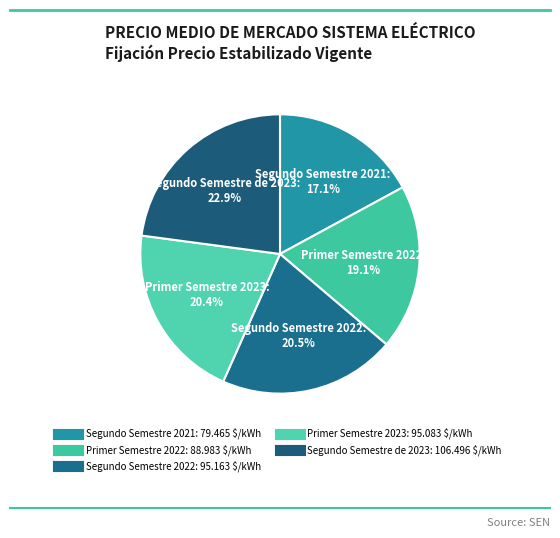

How many slices are in this pie chart?

5